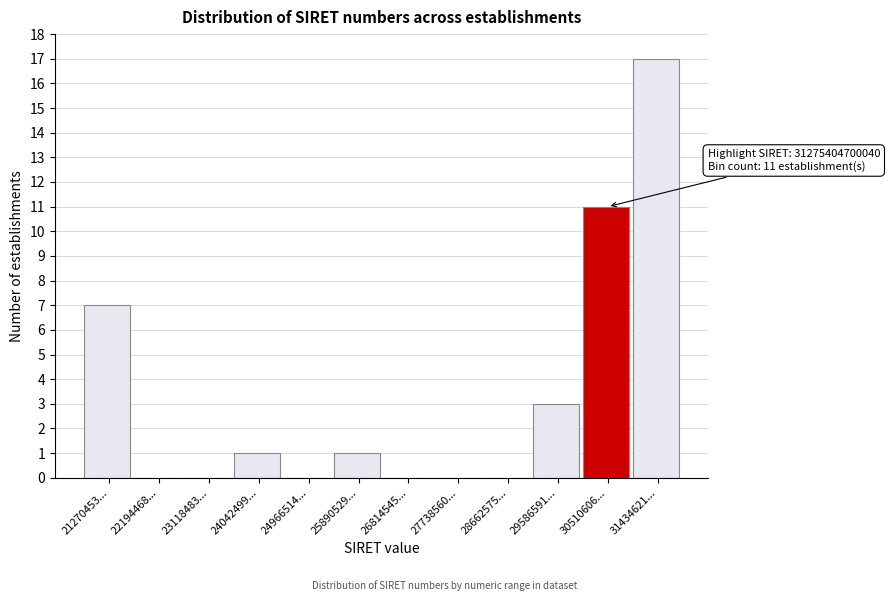

Reading right to left, list all the values displayed in this chart.

31434621...=17	30510606...=11	29586591...=3	28662575...=0	27738560...=0	26814545...=0	25890529...=1	24966514...=0	24042499...=1	23118483...=0	22194468...=0	21270453...=7